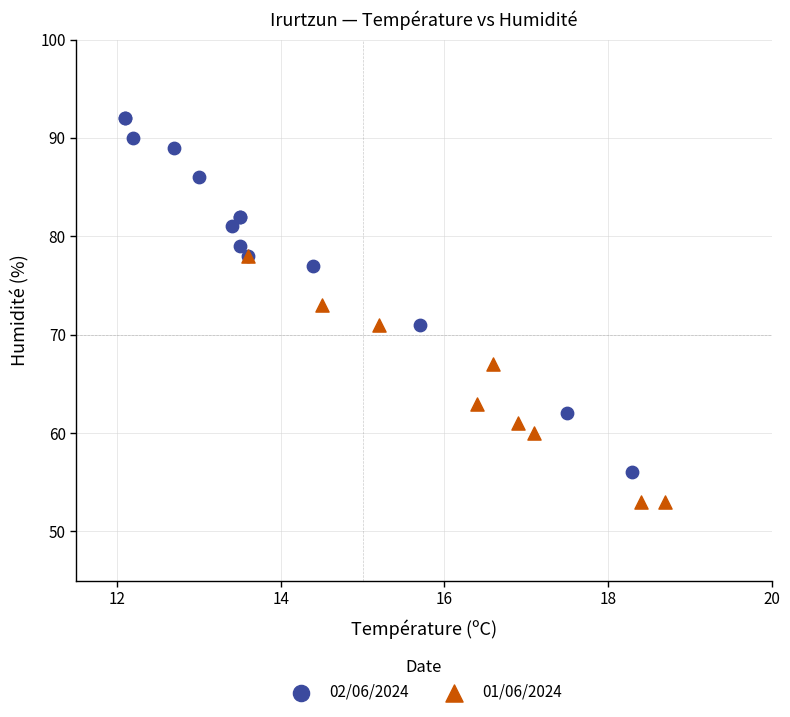

Which series has the largest Y range (max minus min)?

02/06/2024